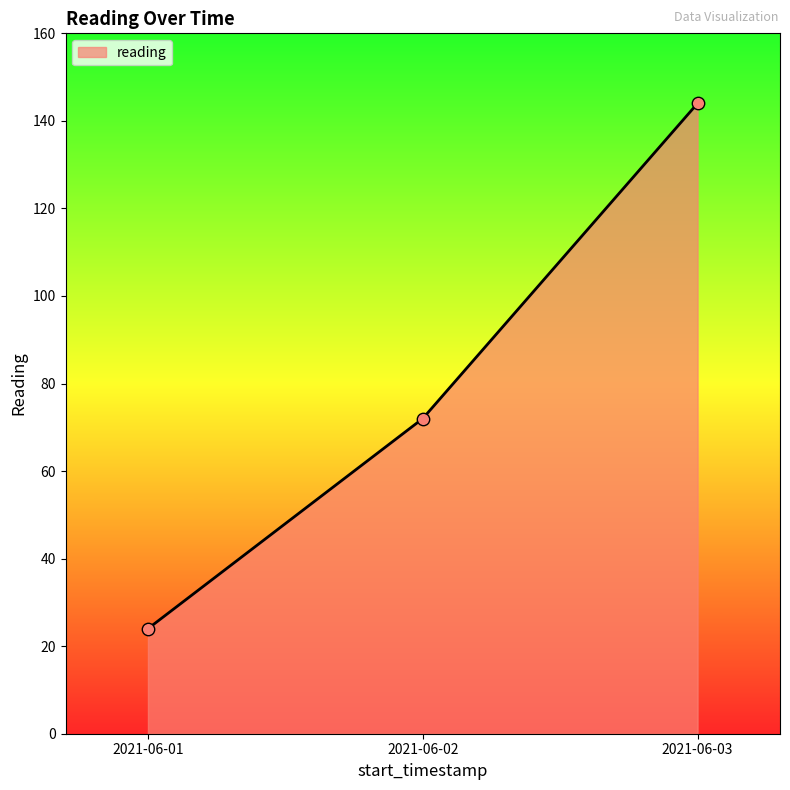

Which has a higher value, 2021-06-03 or 2021-06-02?

2021-06-03